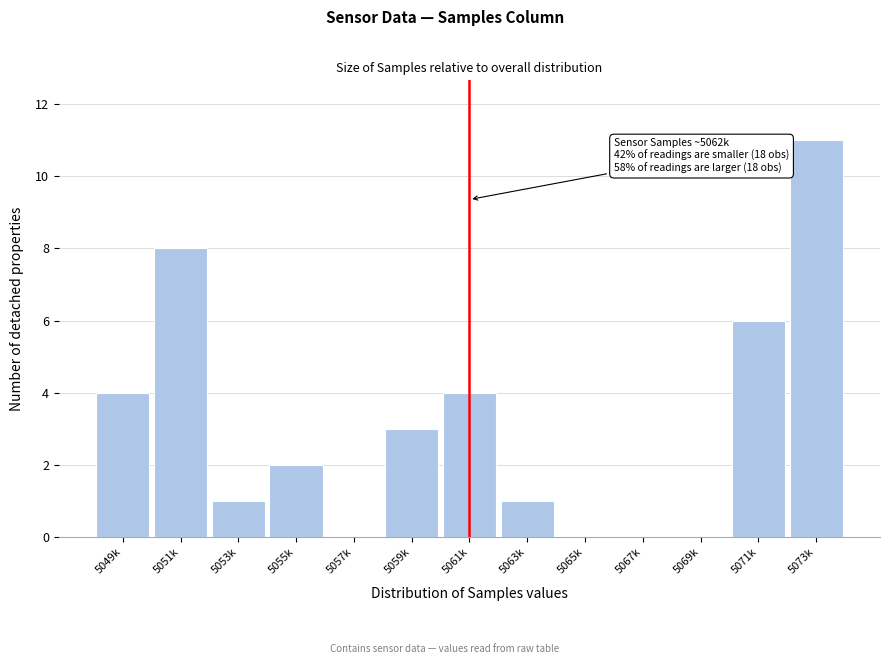

Reading left to right, list all the values displayed in this chart.

5049k=4	5051k=8	5053k=1	5055k=2	5057k=0	5059k=3	5061k=4	5063k=1	5065k=0	5067k=0	5069k=0	5071k=6	5073k=11